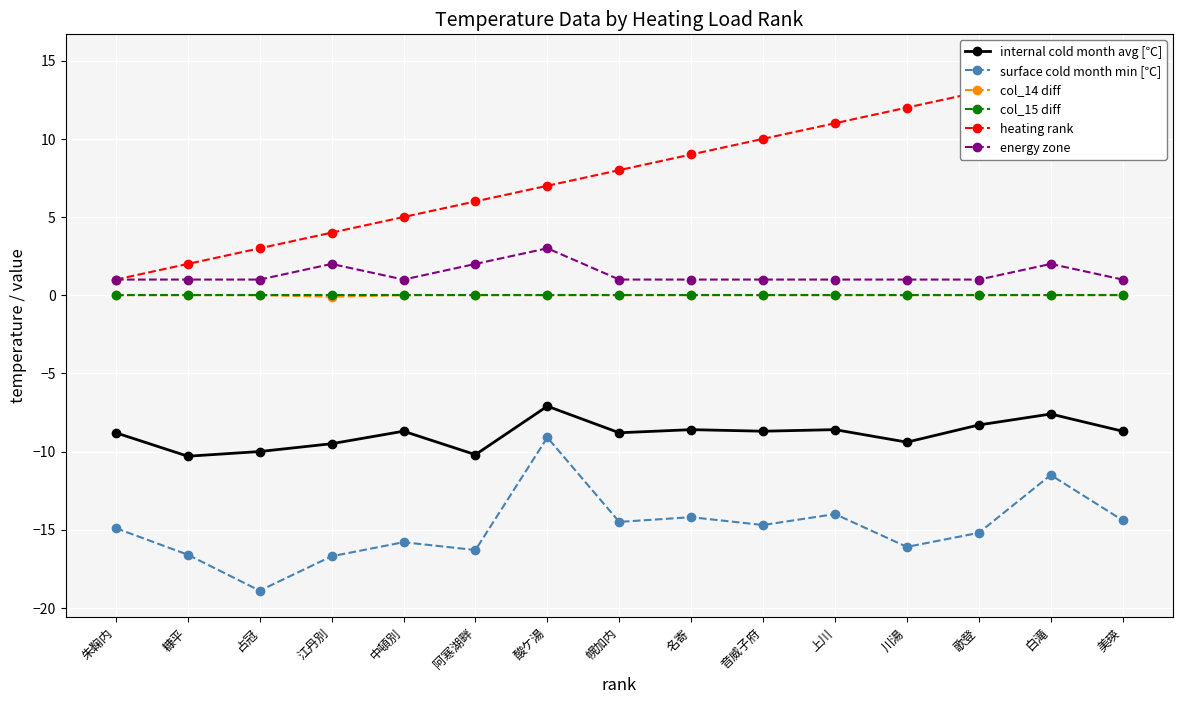

The value of energy zone at 朱鞠内 is 1.7. True or false?

False